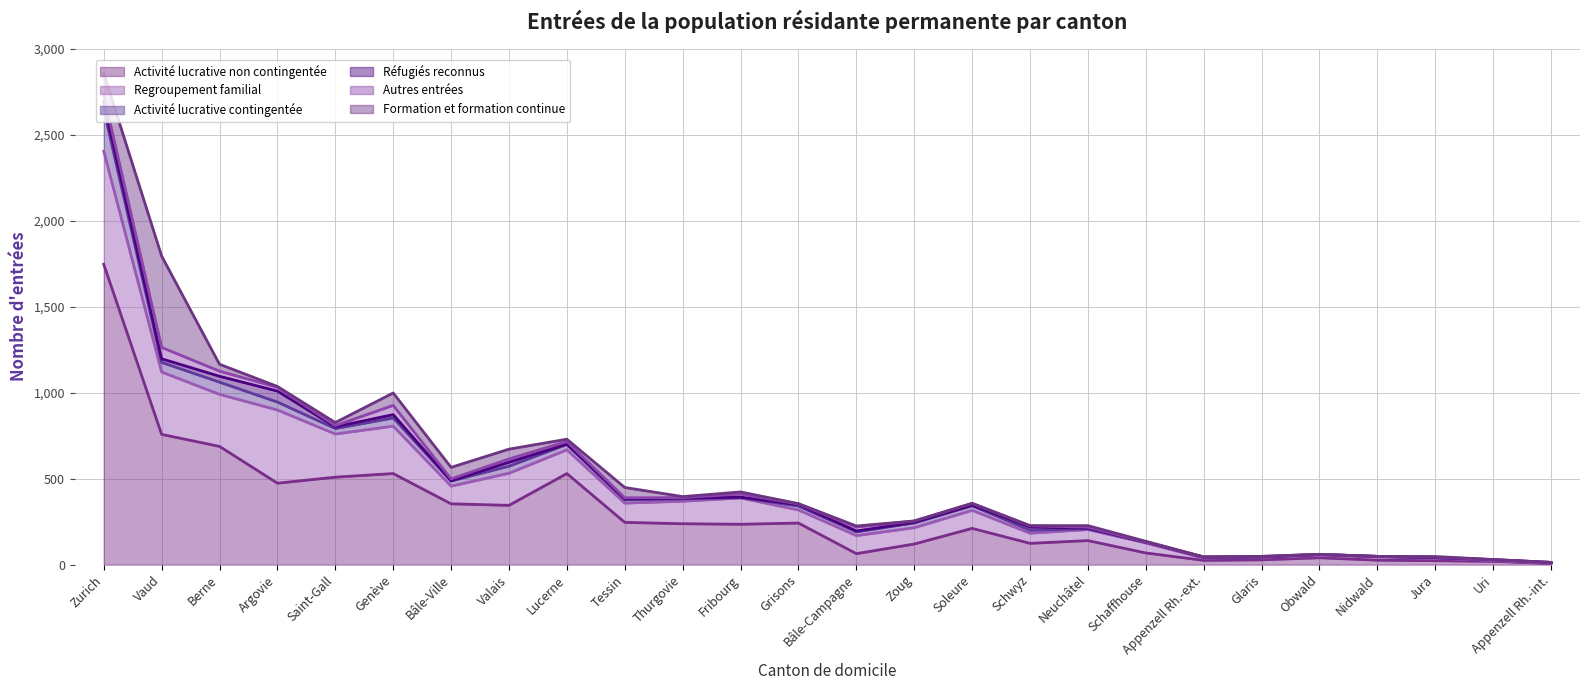

How many values in the Regroupement familial series are below 105?

13